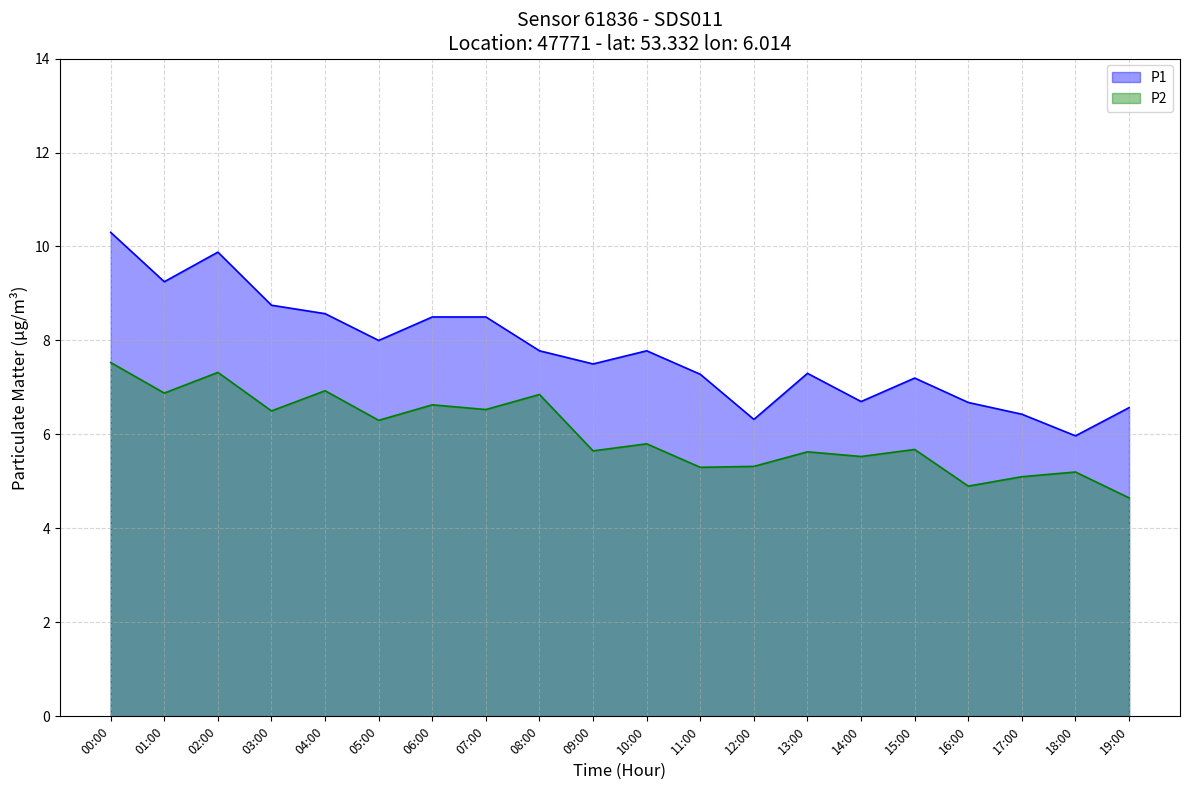

Is it true that P1 equals 8.0 at 05:00?

True